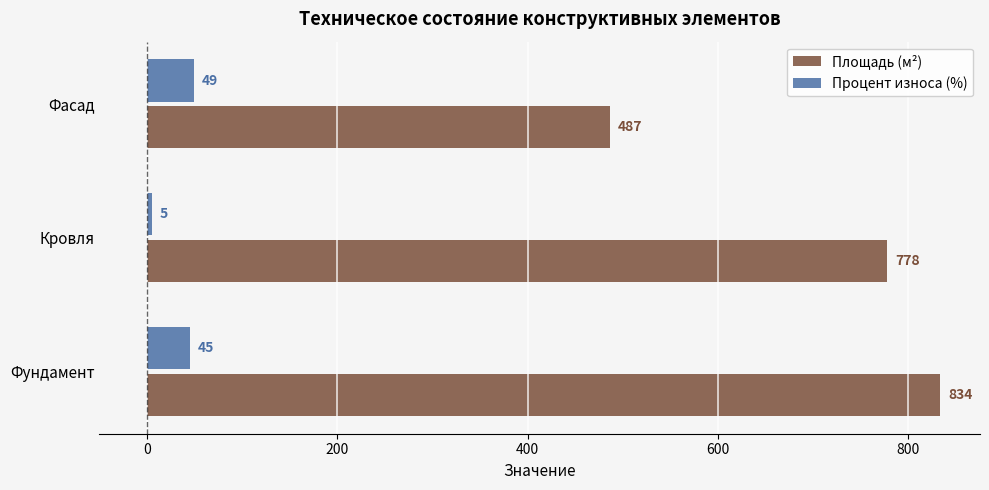

What value does the Площадь (м²) series have at Кровля, to the nearest 50?

800